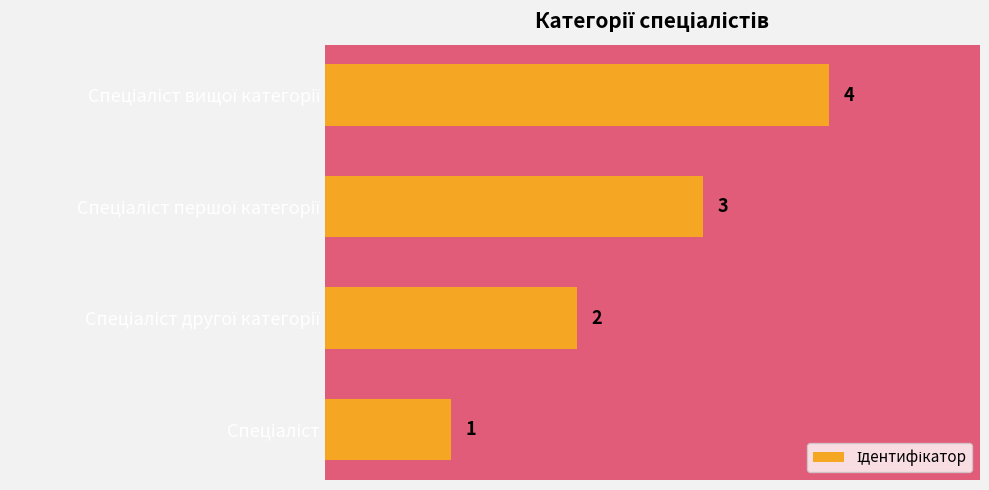

What is the sum of all values?

10